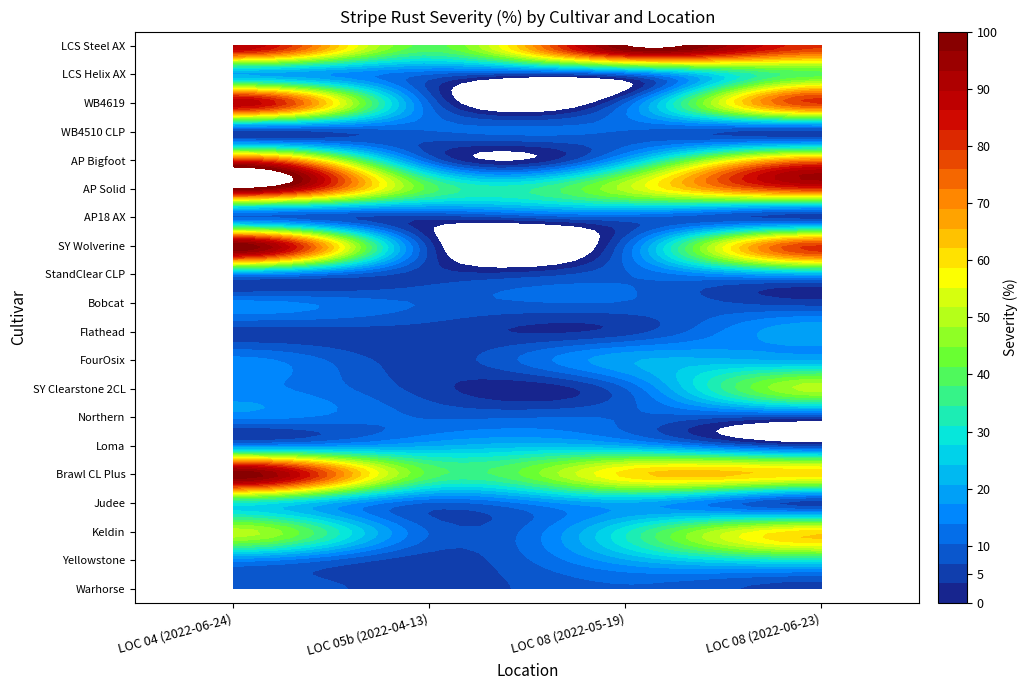

How many data points in Yellowstone are less than 20?

2